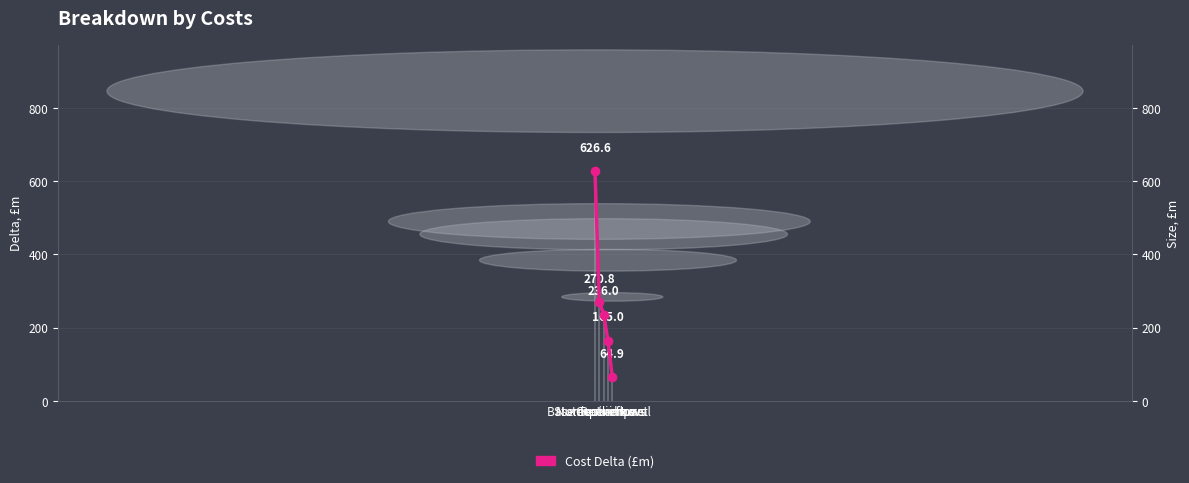

How many data points in Delta Values are above 235?

3